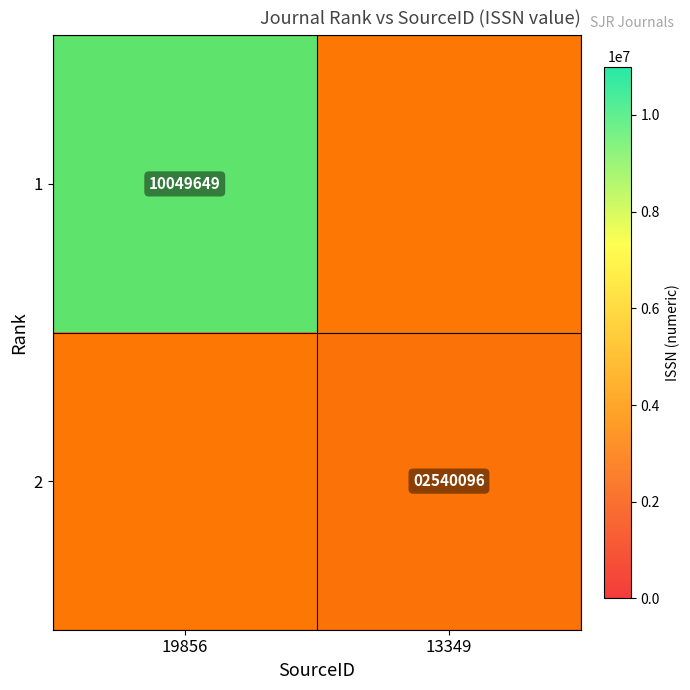

At which label does 2 reach its peak?

19856